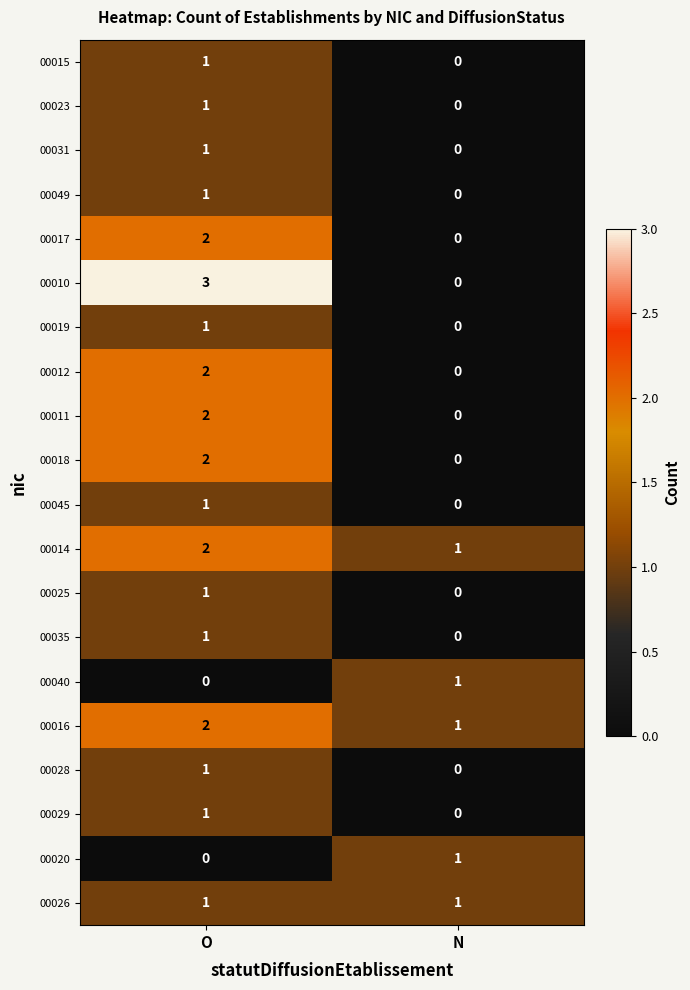

What is the total value across all series at N?

5